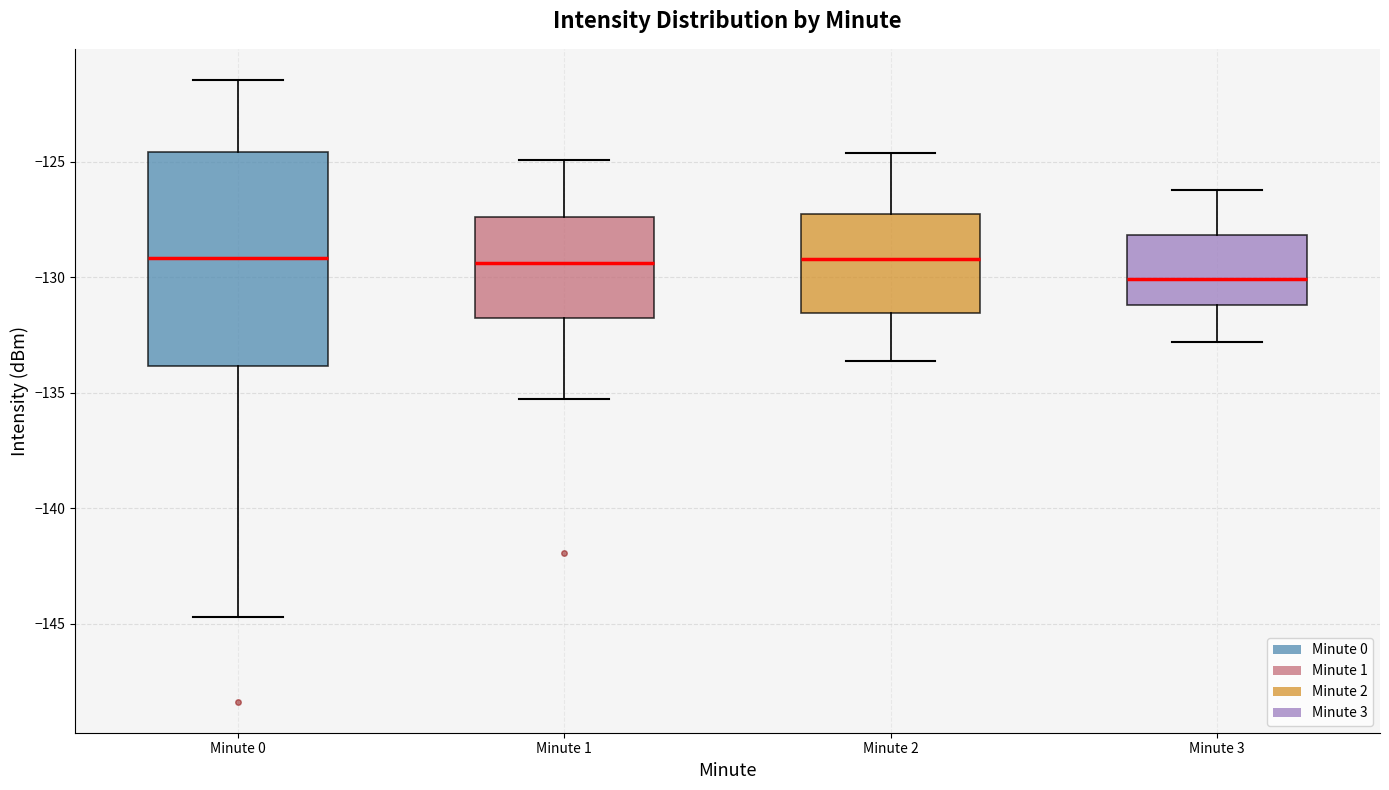

Reading left to right, read every box against the y-axis: the position of its median line, the range the box covers, and the ends of its whiskers. The values are not printed on the chart, so give them approximately, as read against the axis.

Minute 0: median -129.0, box -134.0 to -124.5, whiskers -144.5 to -121.5
Minute 1: median -129.5, box -131.5 to -127.5, whiskers -135.5 to -125.0
Minute 2: median -129.0, box -131.5 to -127.0, whiskers -133.5 to -124.5
Minute 3: median -130.0, box -131.0 to -128.0, whiskers -133.0 to -126.0